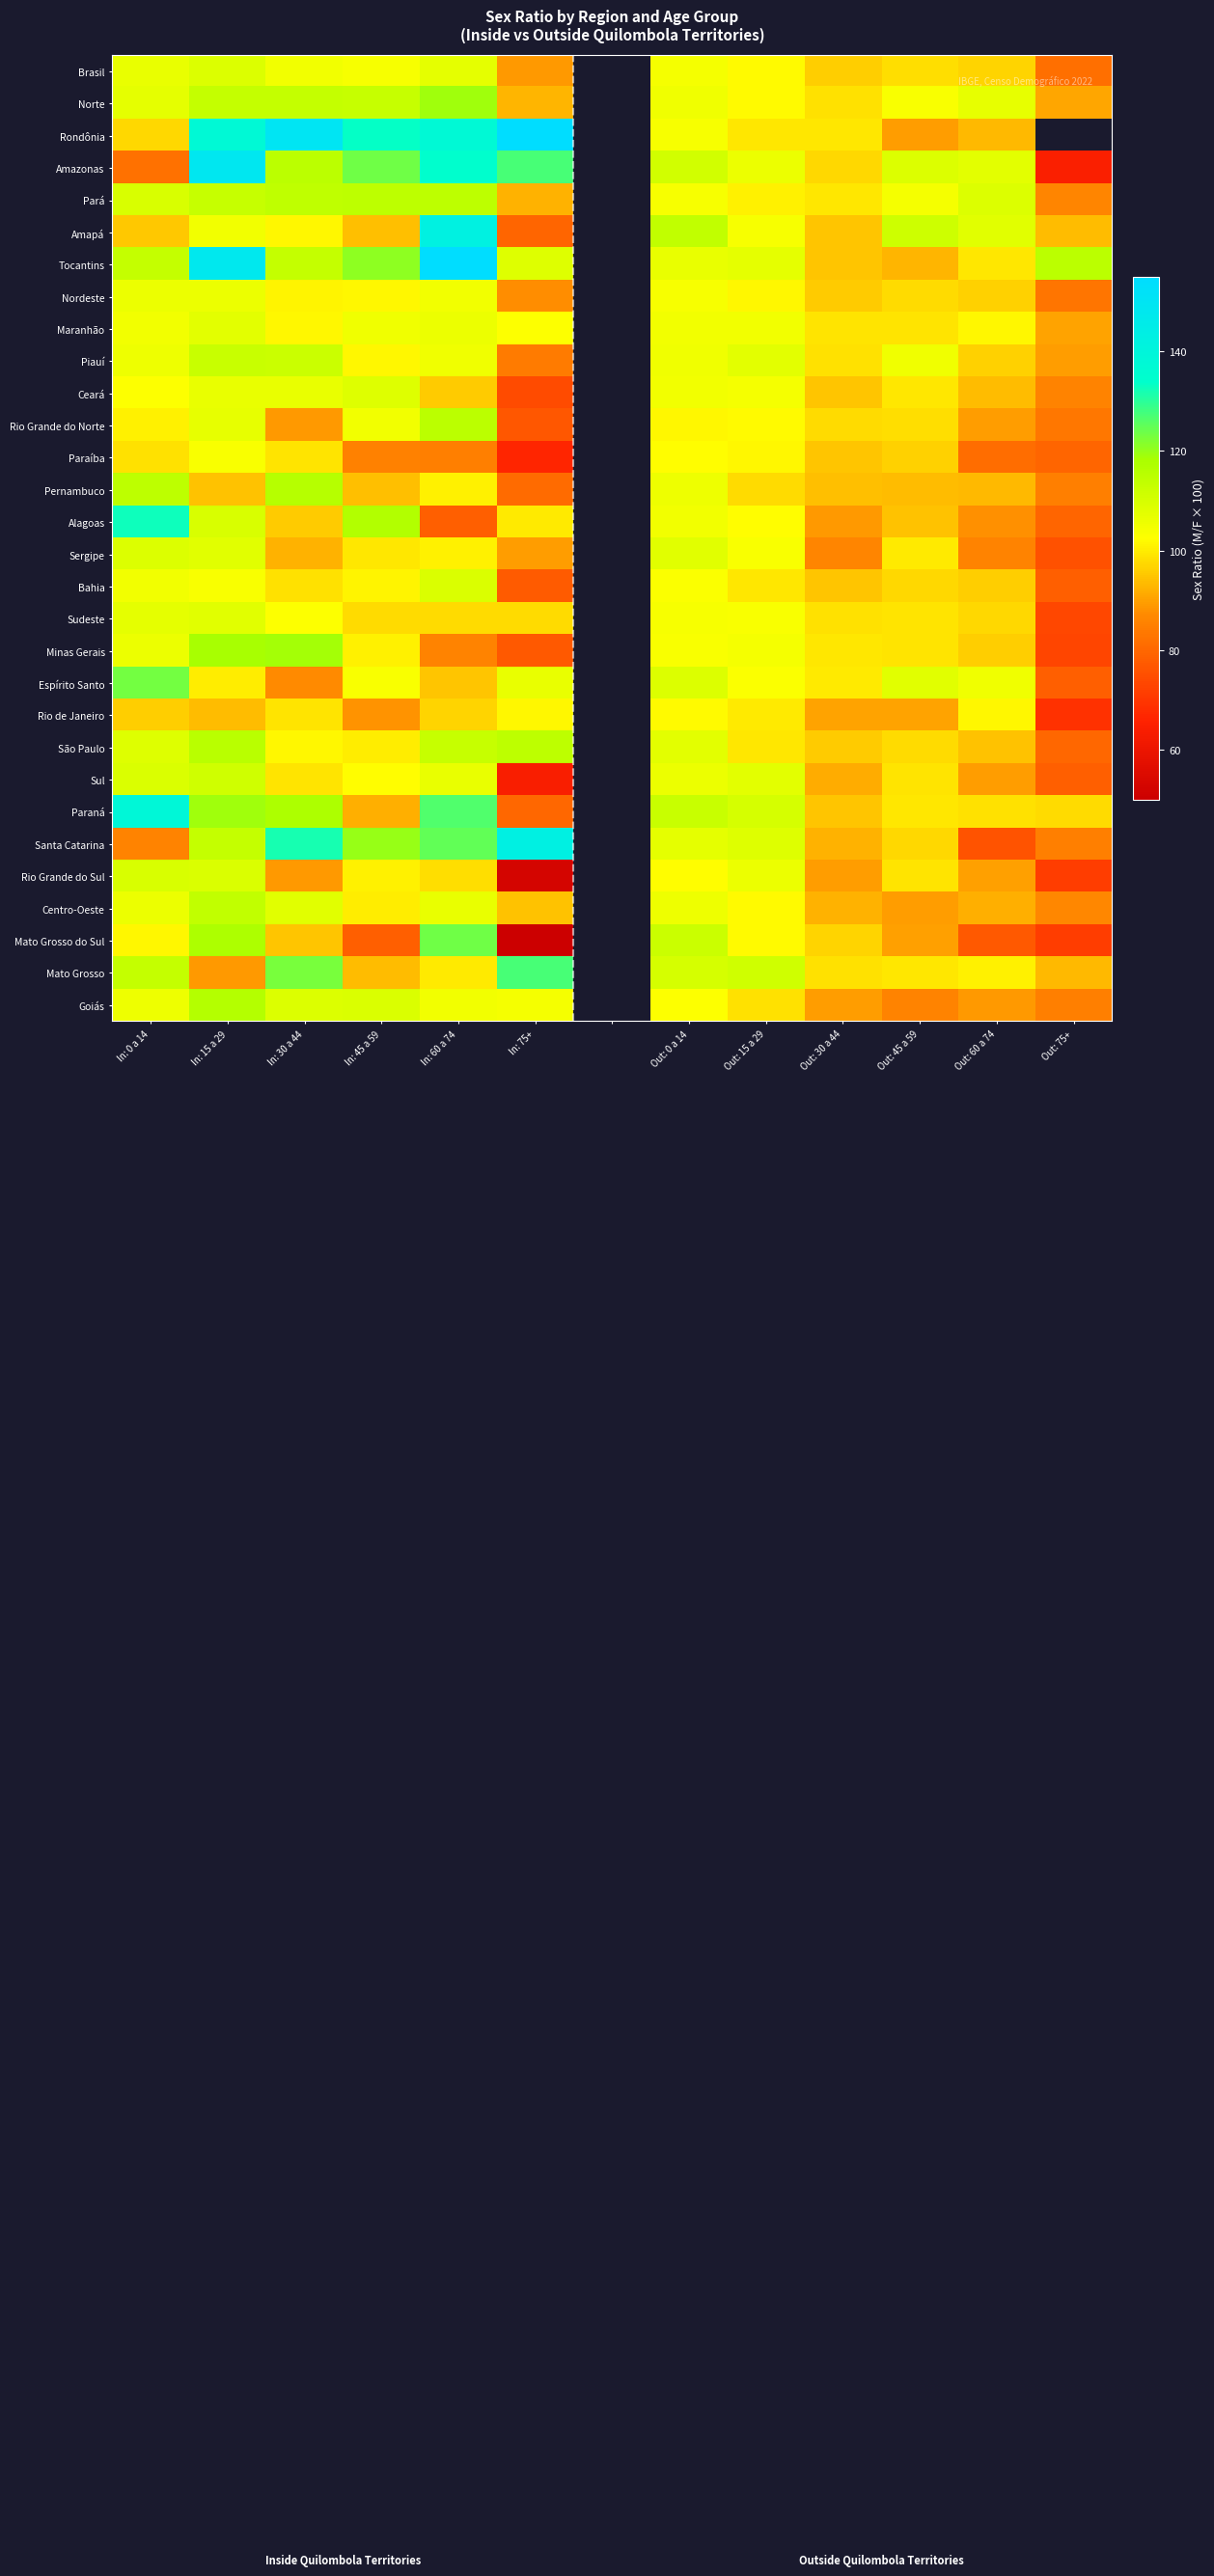

Which category has the highest value in the Pará series?

In: 60 a 74